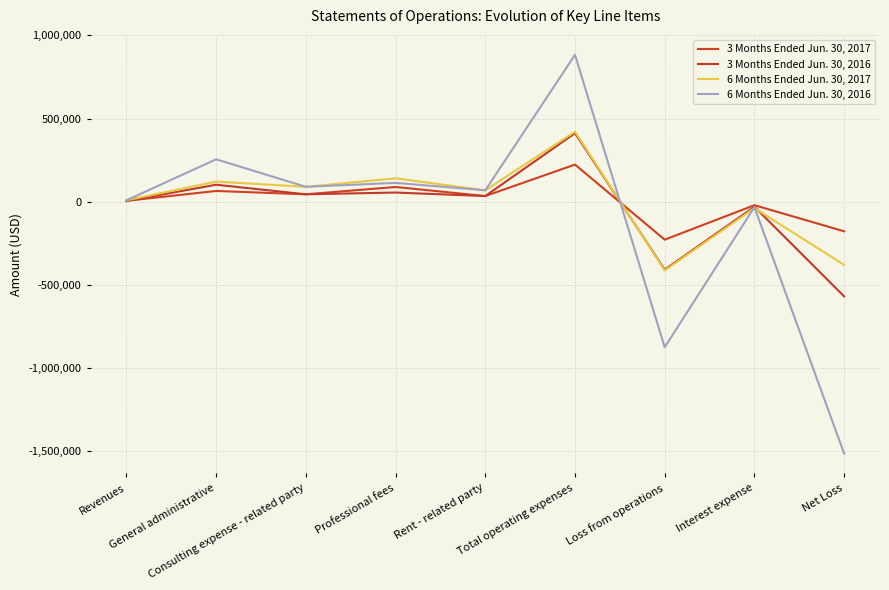

What is the difference between the maximum and minimum values in the 6 Months Ended Jun. 30, 2017 series?

833372